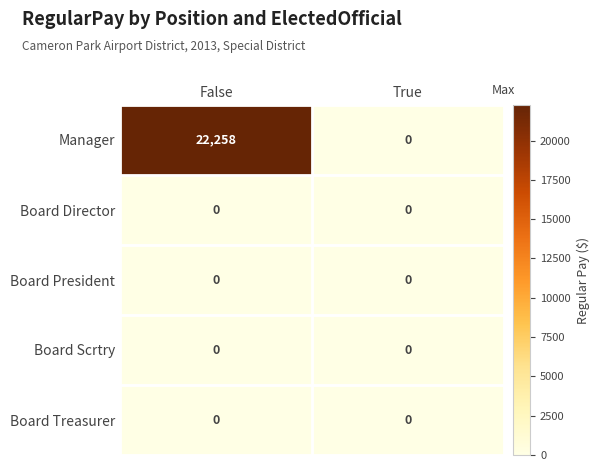

Between False and True, which series saw the biggest shift?

Manager